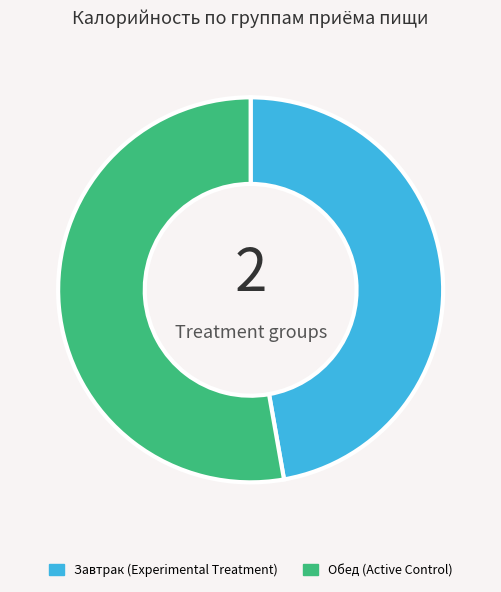

Does any single category account for the majority?

Yes